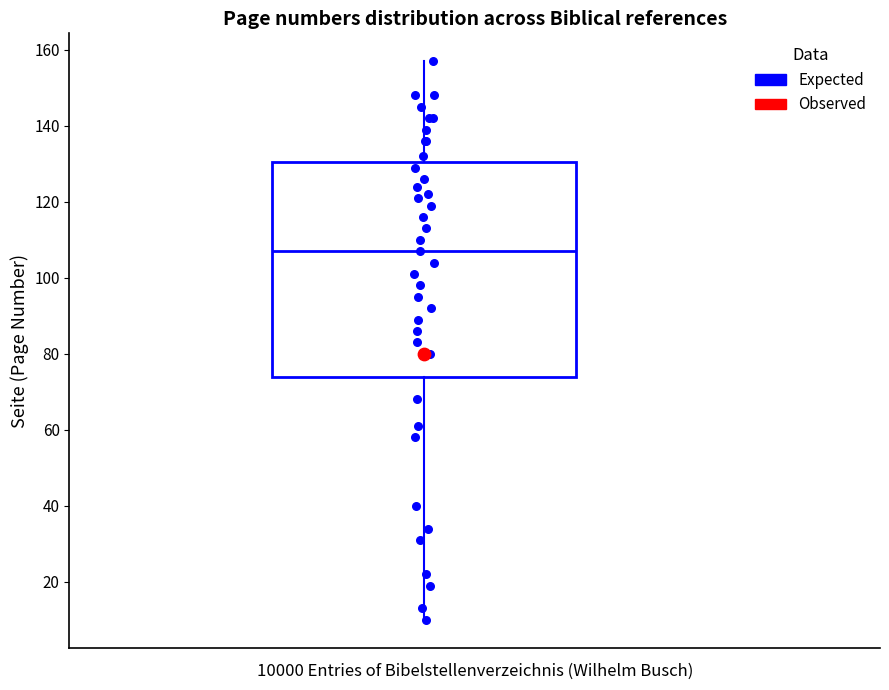

Where is the upper edge of the box on the y-axis? The values are not printed on the chart, so give them approximately, as read against the axis.

130